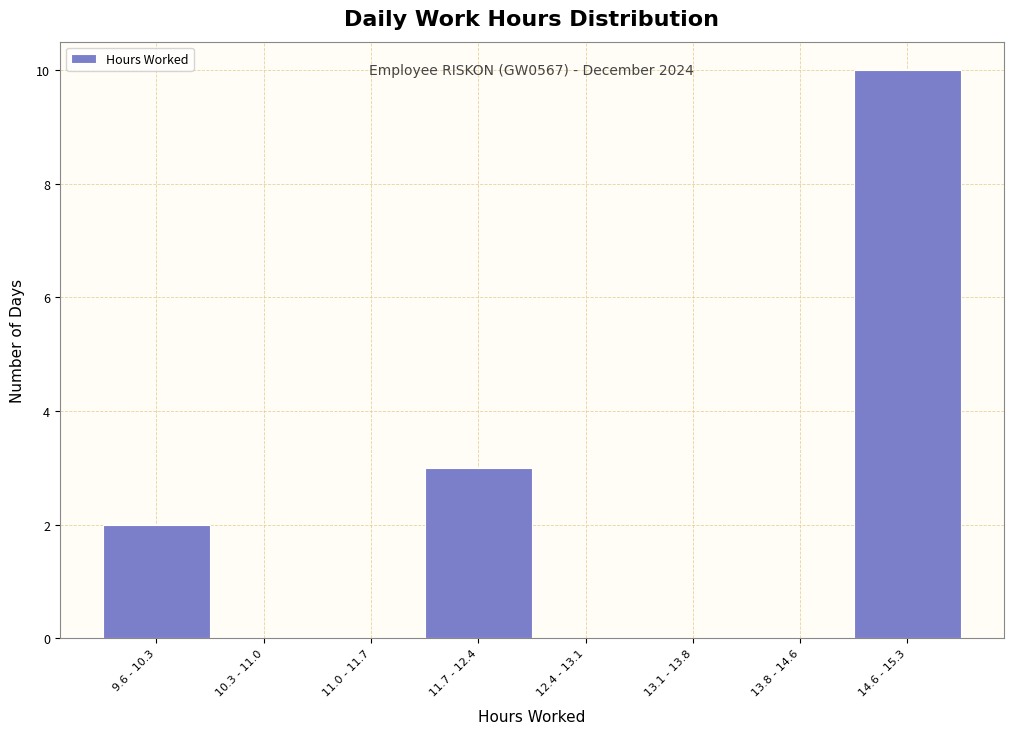

Reading left to right, transcribe all the data shown in this chart.

9.6 - 10.3=2	10.3 - 11.0=0	11.0 - 11.7=0	11.7 - 12.4=3	12.4 - 13.1=0	13.1 - 13.8=0	13.8 - 14.6=0	14.6 - 15.3=10